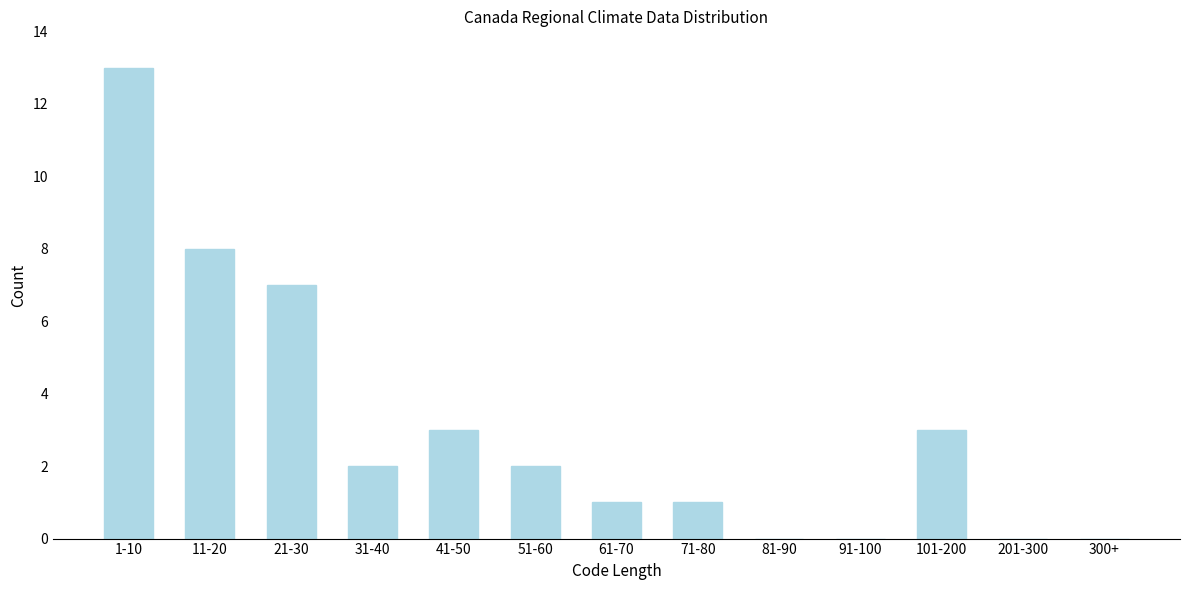

Reading left to right, list all the values displayed in this chart.

1-10=13	11-20=8	21-30=7	31-40=2	41-50=3	51-60=2	61-70=1	71-80=1	81-90=0	91-100=0	101-200=3	201-300=0	300+=0